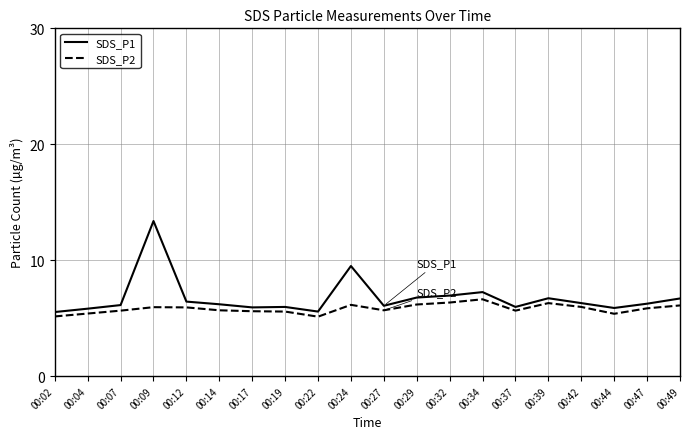

Which series has the largest range (max minus min)?

SDS_P1